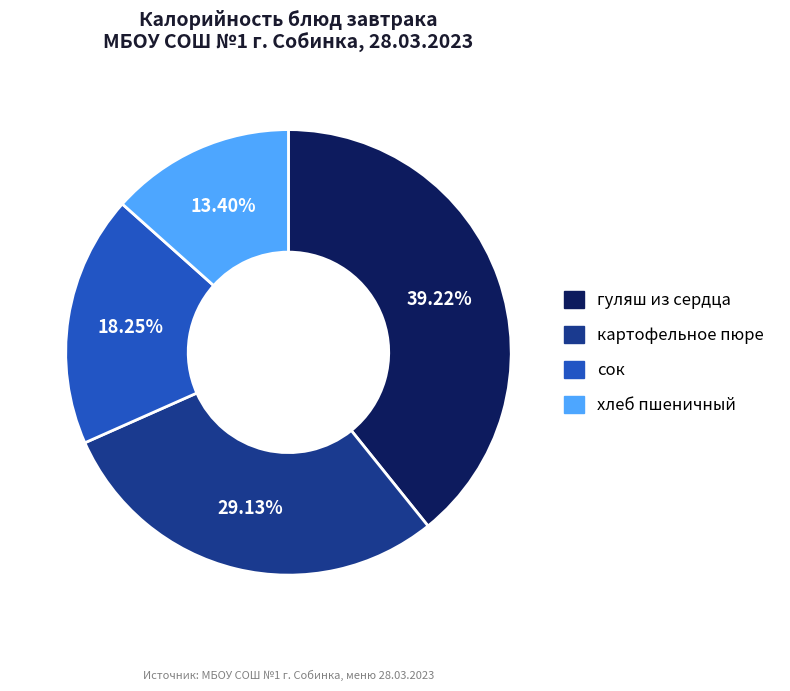

Is гуляш из сердца the majority of the pie?

No